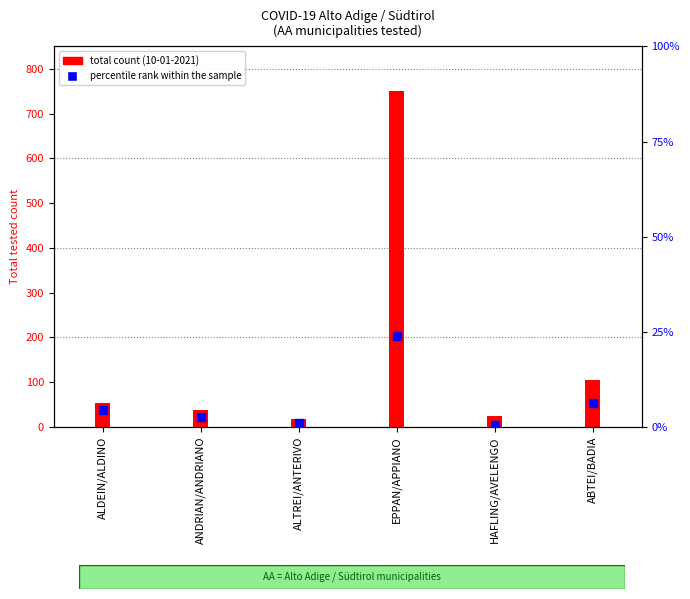

What is the change in value from ALTREI/ANTERIVO to EPPAN/APPIANO?

+22.9